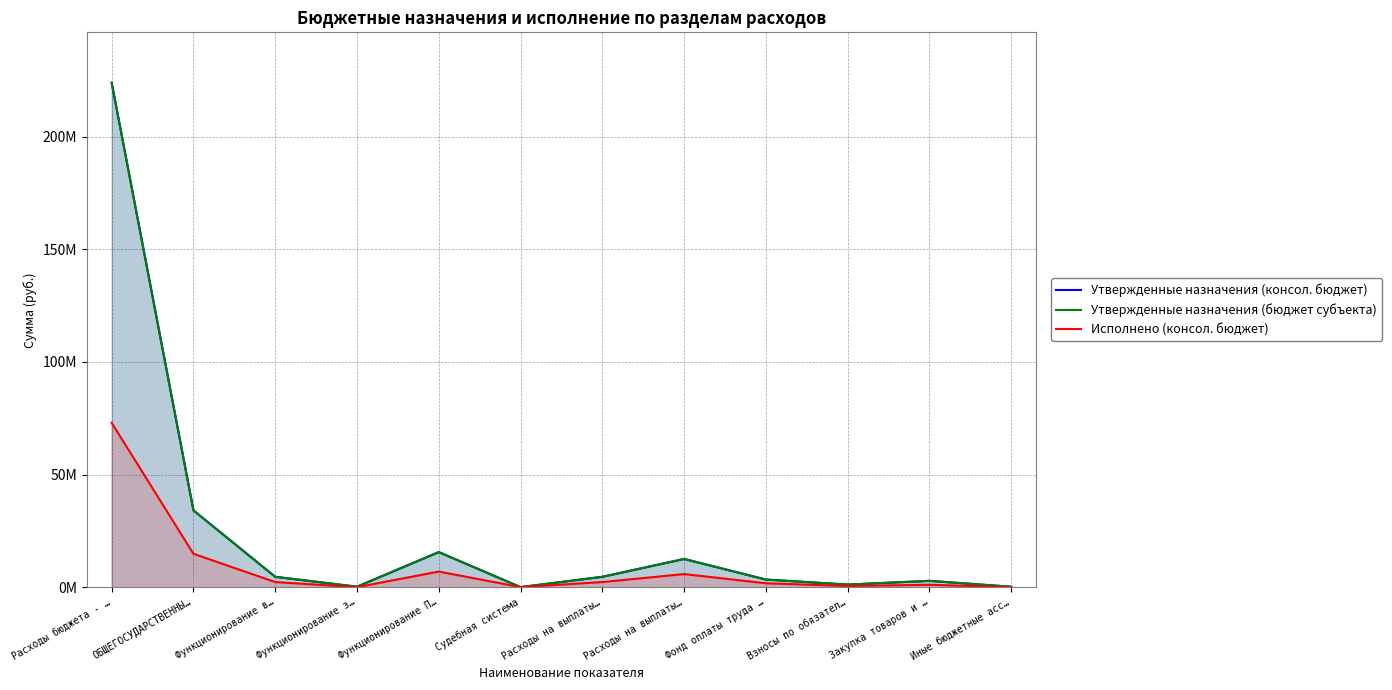

Rank the categories by Утвержденные назначения (бюджет субъекта) value from highest to lowest.

Расходы бюджета - …, ОБЩЕГОСУДАРСТВЕННЫ…, Функционирование П…, Расходы на выплаты…, Функционирование в…, Расходы на выплаты…, Фонд оплаты труда …, Закупка товаров и …, Взносы по обязател…, Функционирование з…, Иные бюджетные асс…, Судебная система